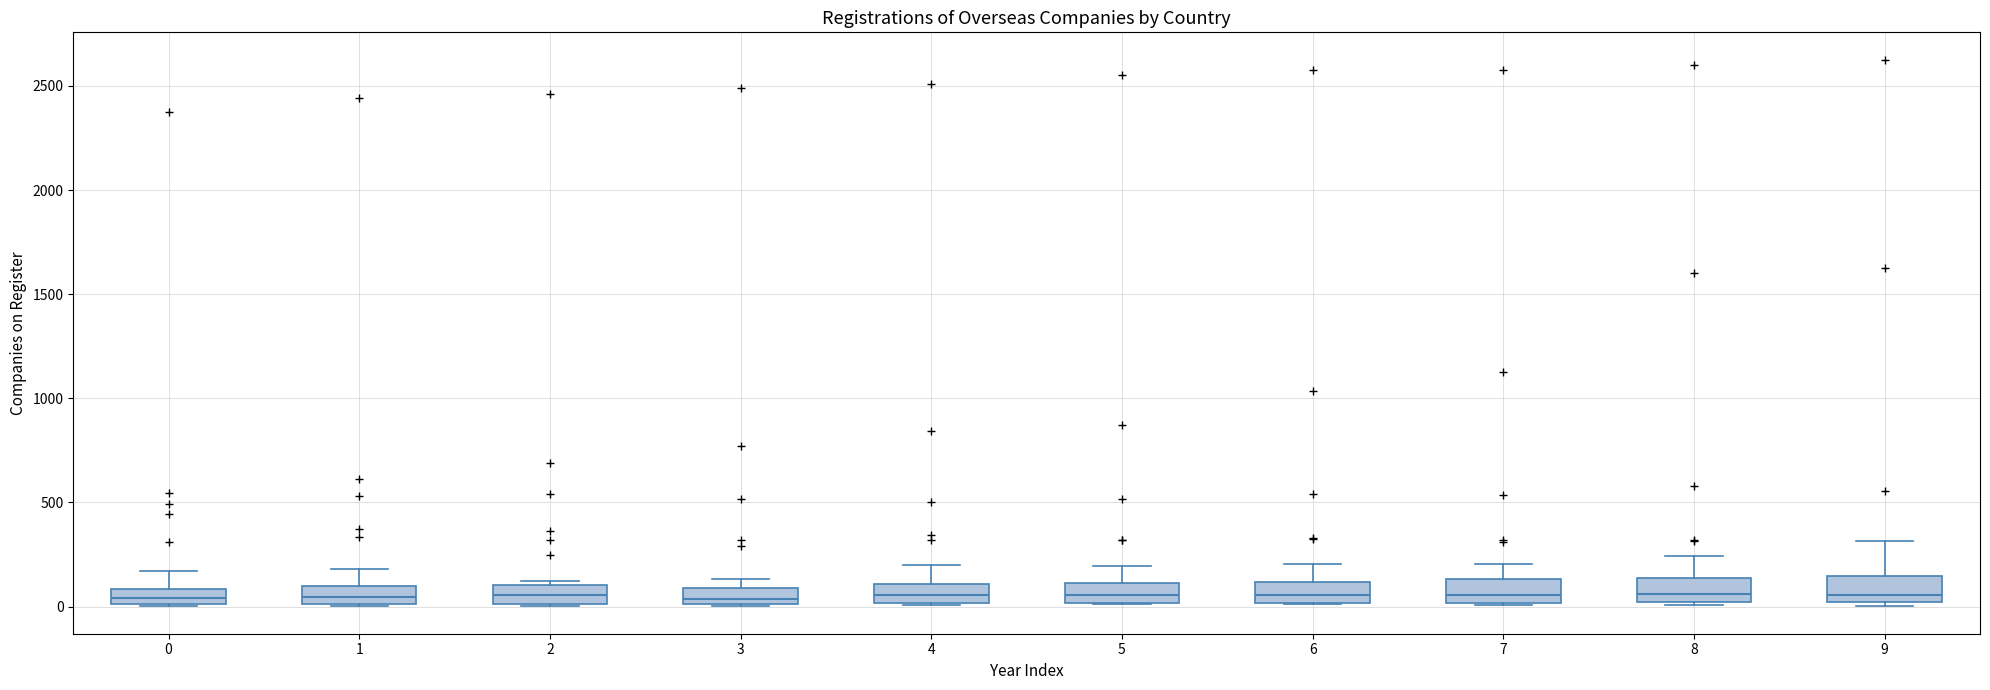

Where is the lower edge of the box at x = 2 on the y-axis? The values are not printed on the chart, so give them approximately, as read against the axis.

0